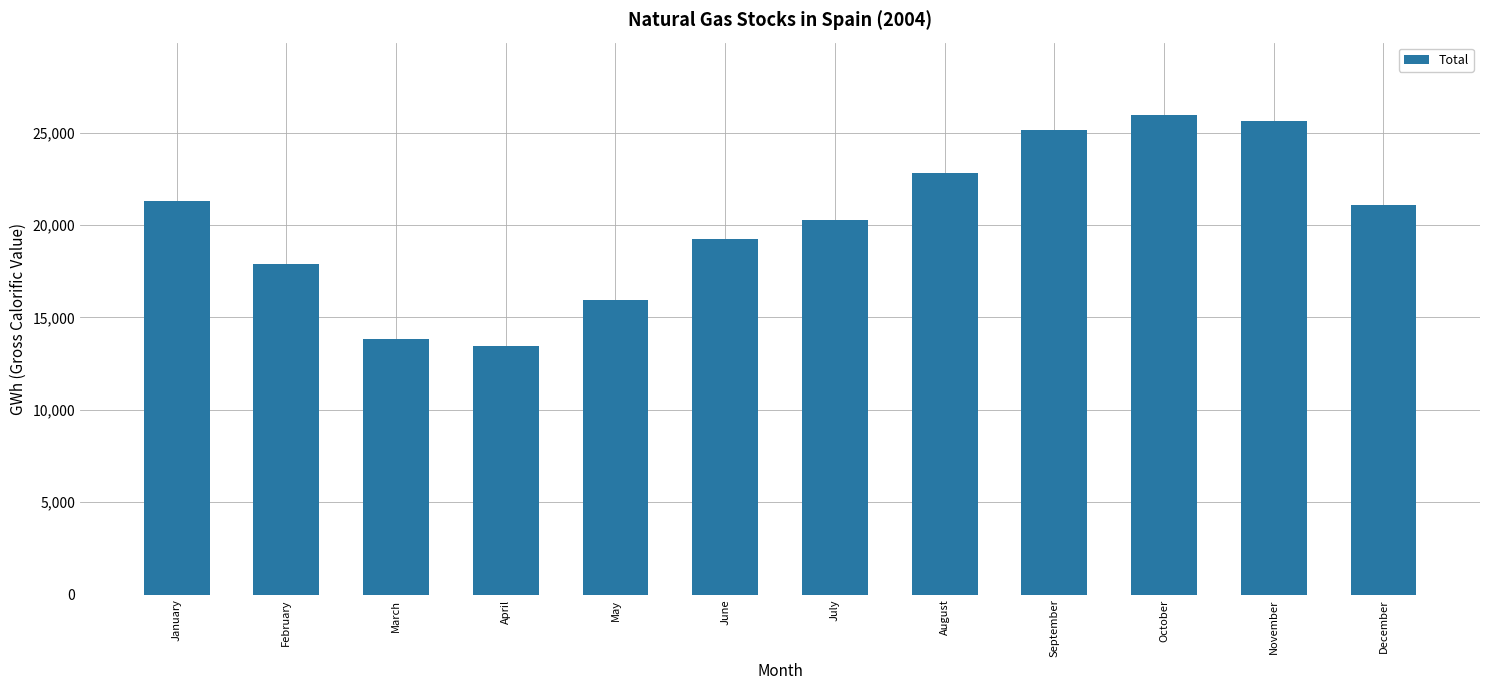

Approximately how many times larger is the value at August compared to September?

0.9